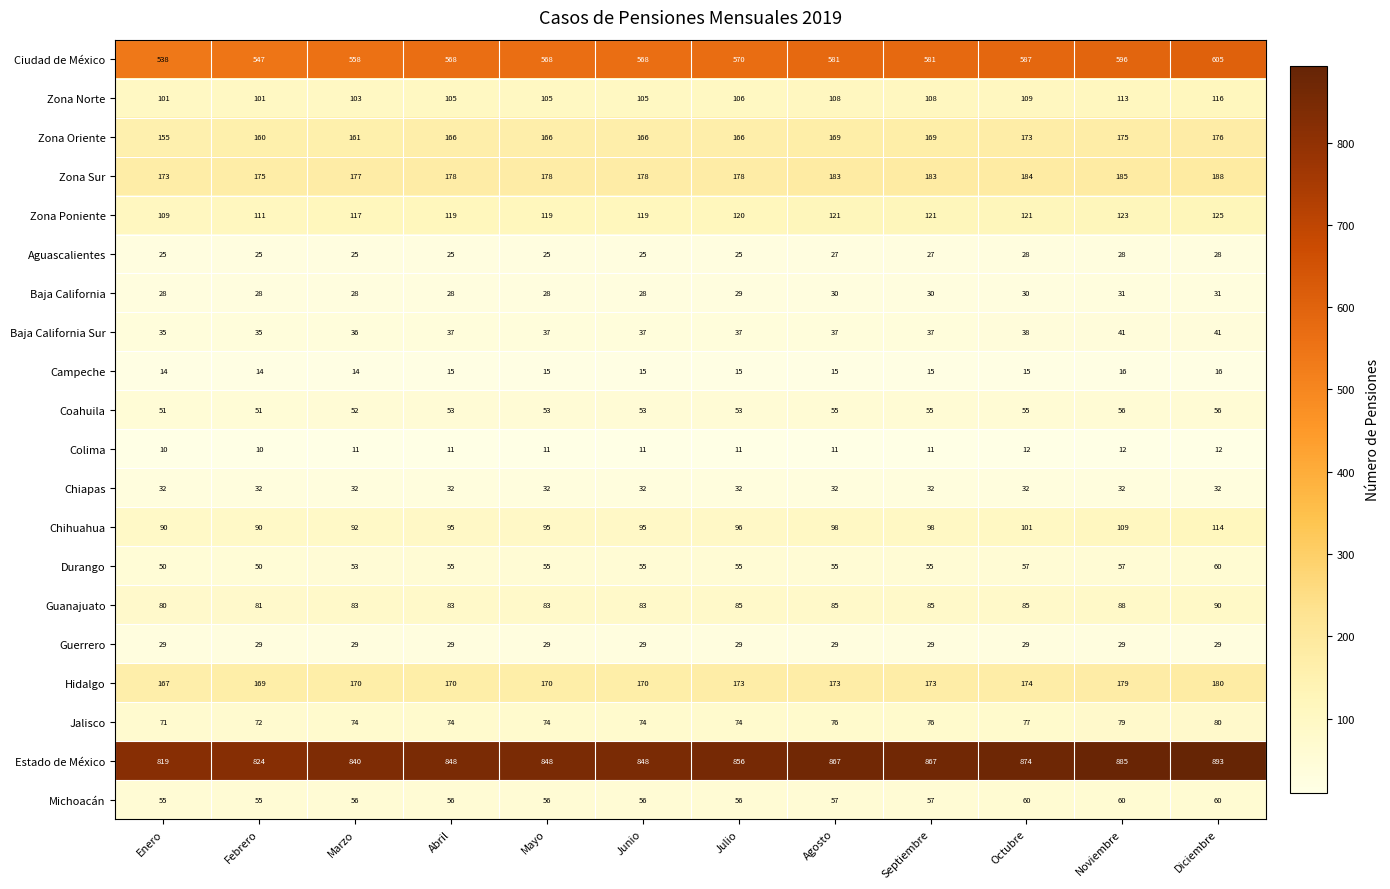

Read the Aguascalientes value at Agosto.

27